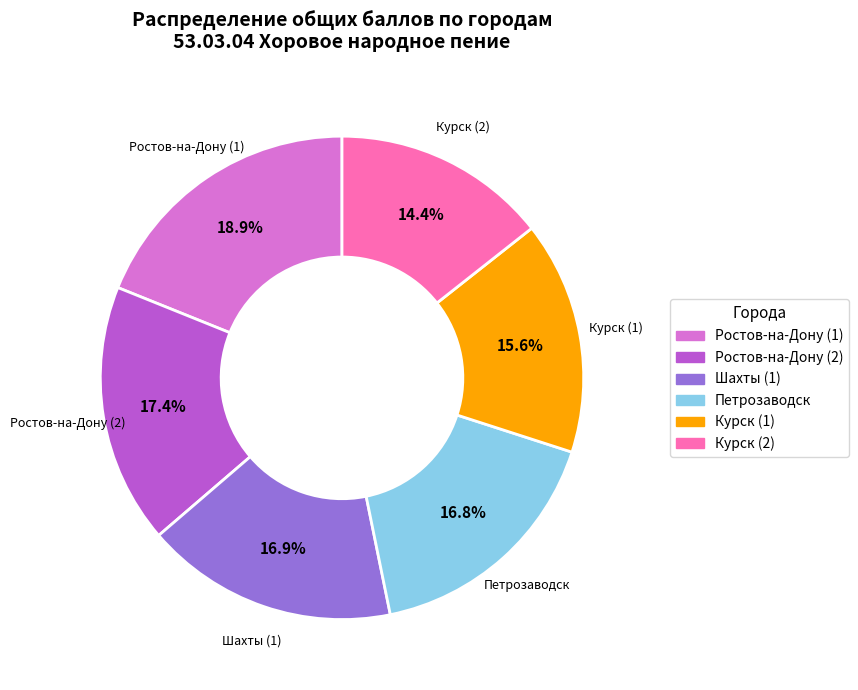

Which category has the biggest portion of the pie?

Ростов-на-Дону (1)